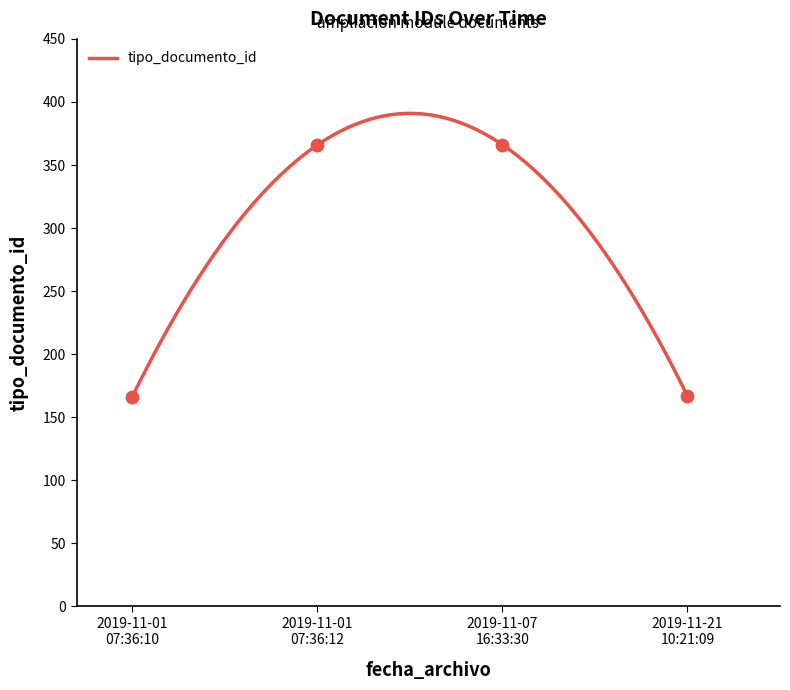

Approximately how many times larger is the value at 2019-11-01 07:36:12 compared to 2019-11-21 10:21:09?

2.2